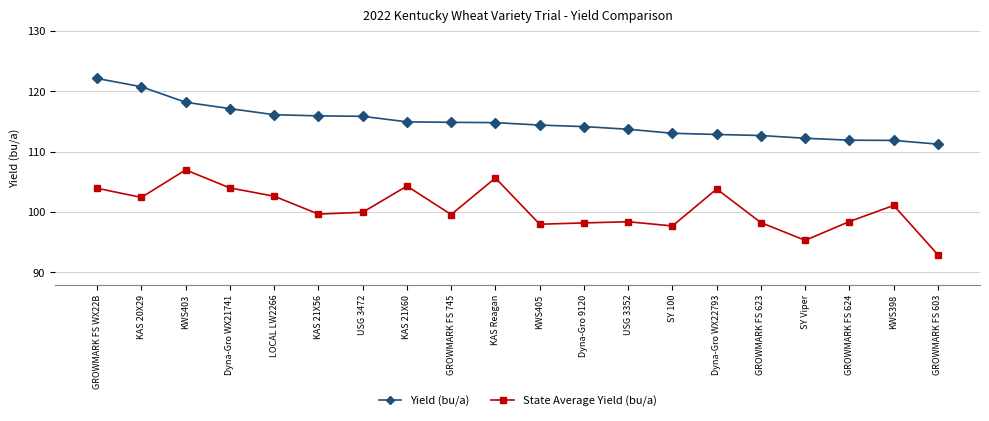

The value of State Average Yield (bu/a) at KWS398 is 101.1. True or false?

True